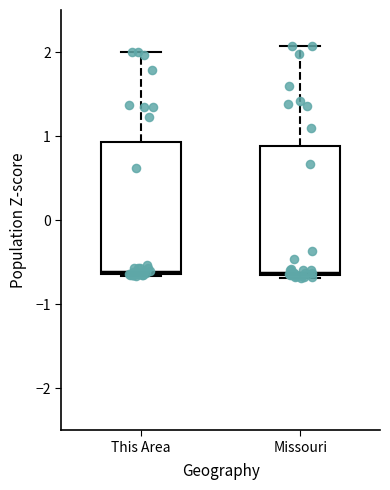

Where does the upper whisker of the box for This Area end on the y-axis? The values are not printed on the chart, so give them approximately, as read against the axis.

2.0